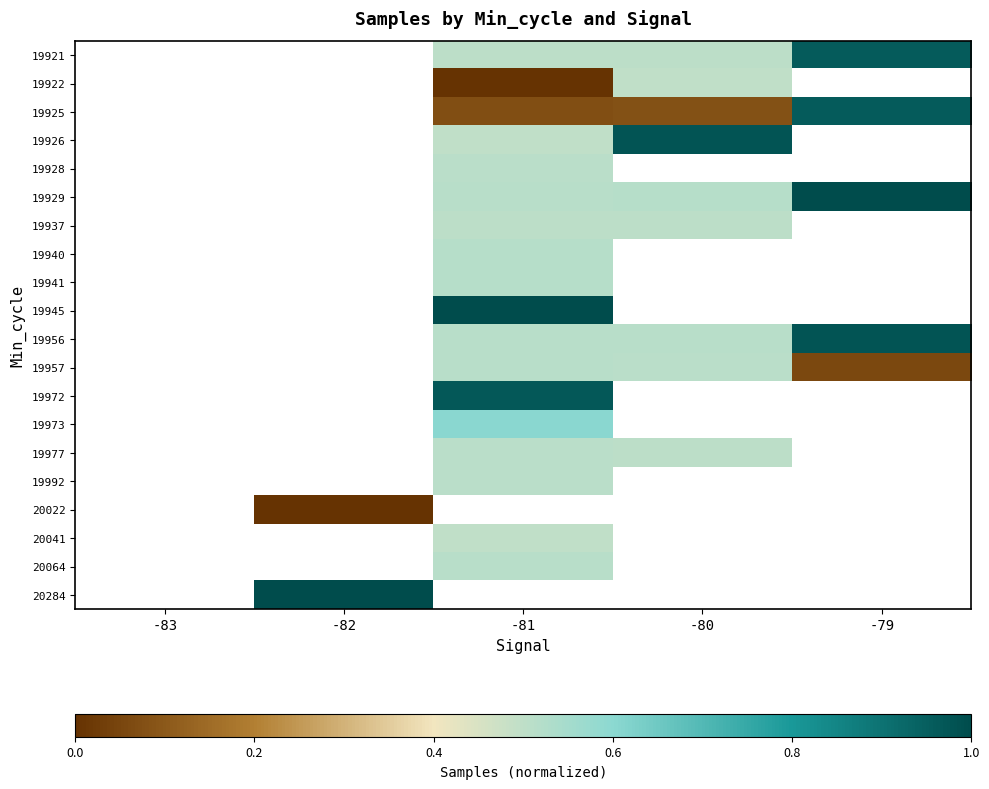

At -81, list the series in order from largest to smallest.

19945, 19972, 19973, 19941, 19940, 19956, 19957, 20064, 19929, 19928, 20284, 19977, 19992, 19937, 19921, 19926, 19925, 19922, 20022, 20041